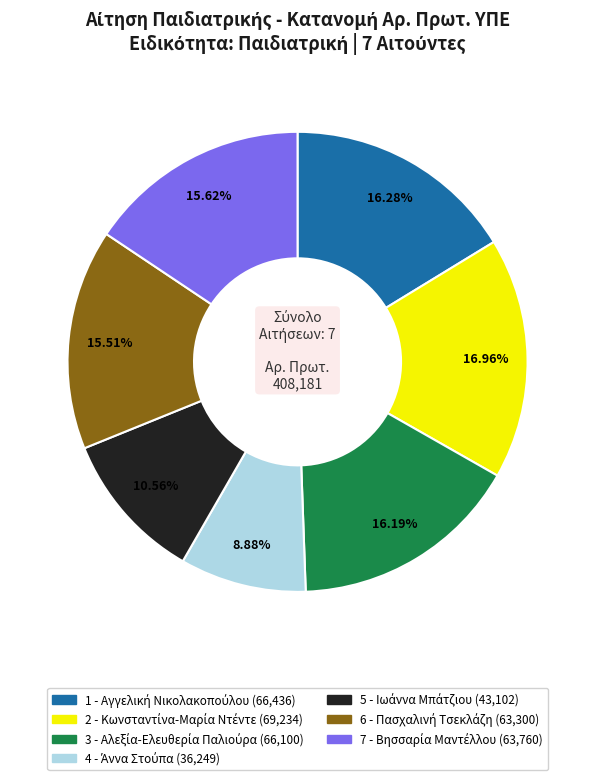

Does any single category account for the majority?

No